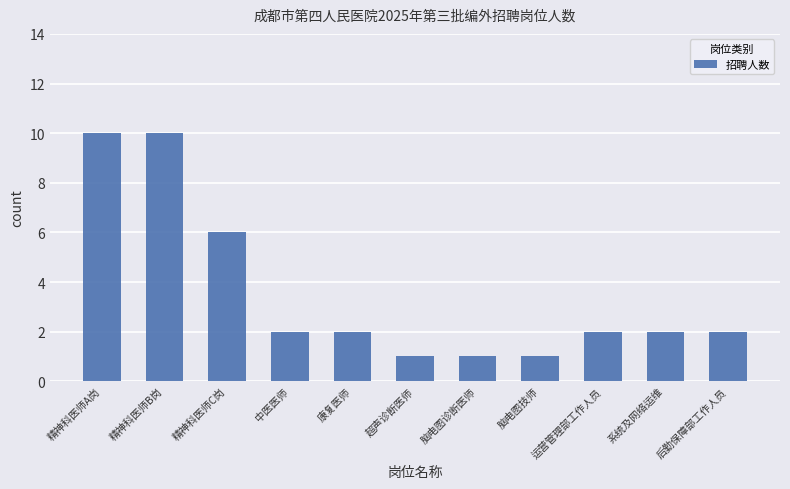

Reading left to right, what are all the values shown in this chart?

10	10	6	2	2	1	1	1	2	2	2